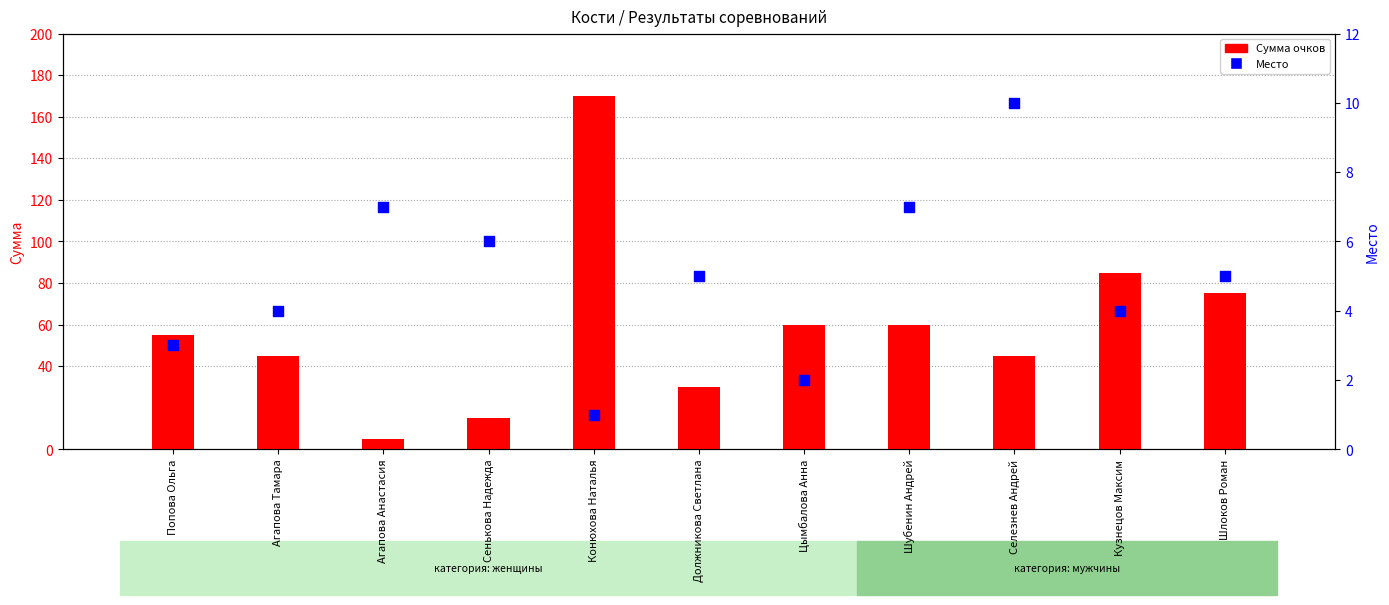

Which series reaches the minimum Y coordinate?

Место